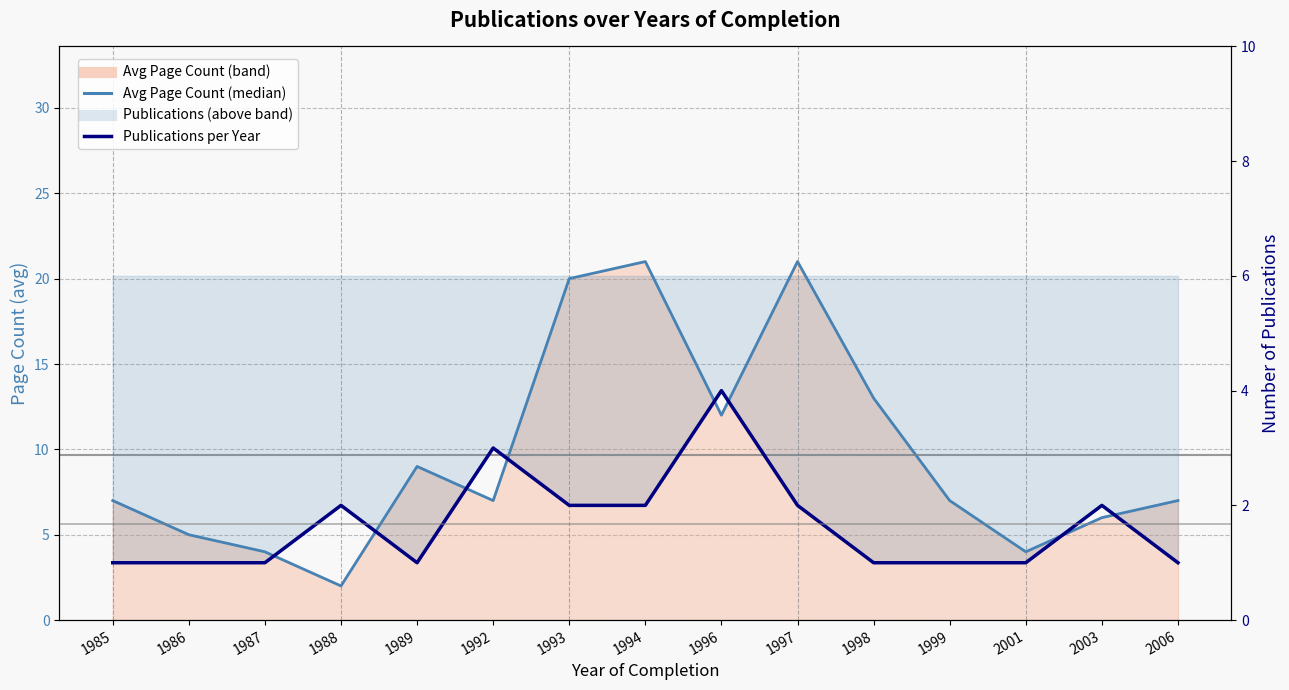

Which series has the largest range (max minus min)?

Avg Page Count